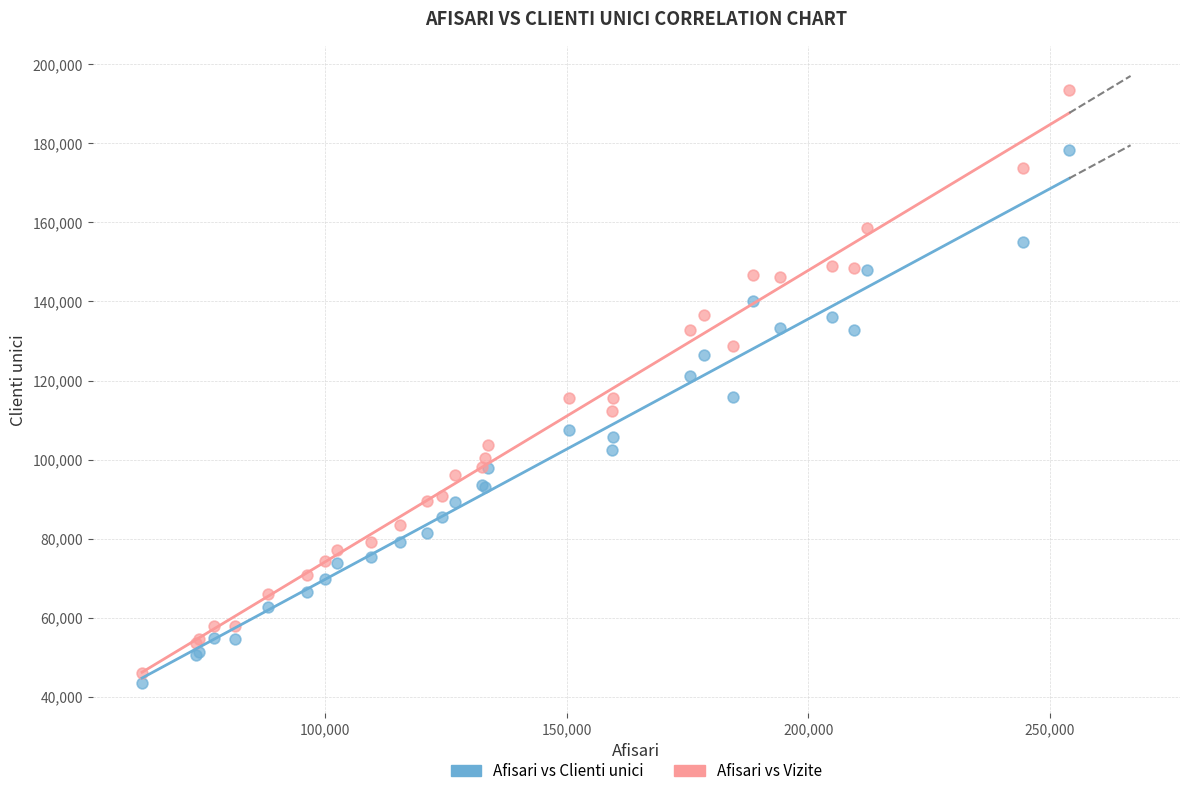

Which series reaches the maximum Y coordinate?

Afisari vs Vizite